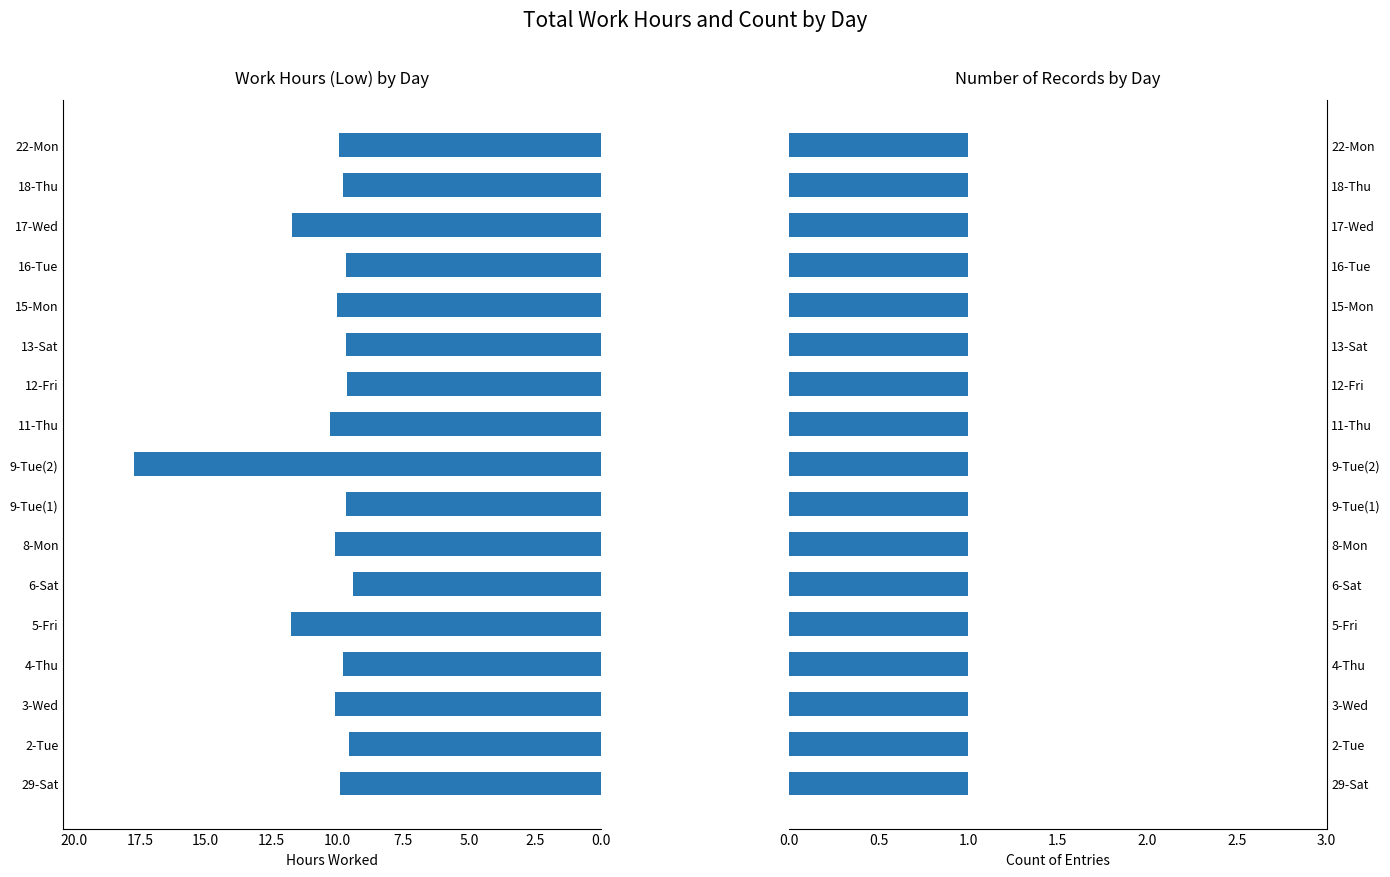

Which has a higher value, 22-Mon or 13-Sat?

22-Mon